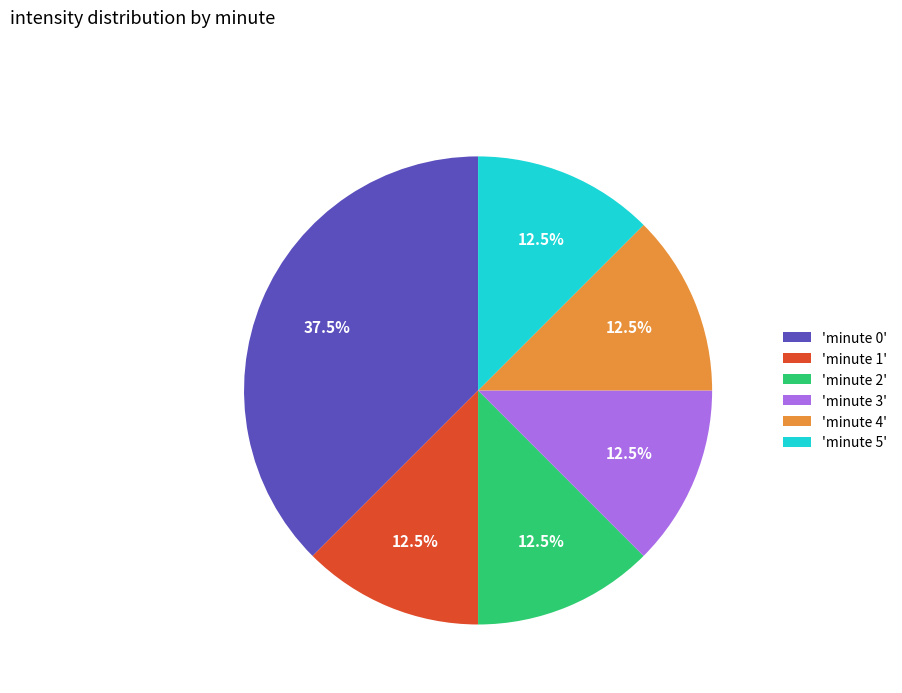

How many slices are in this pie chart?

6